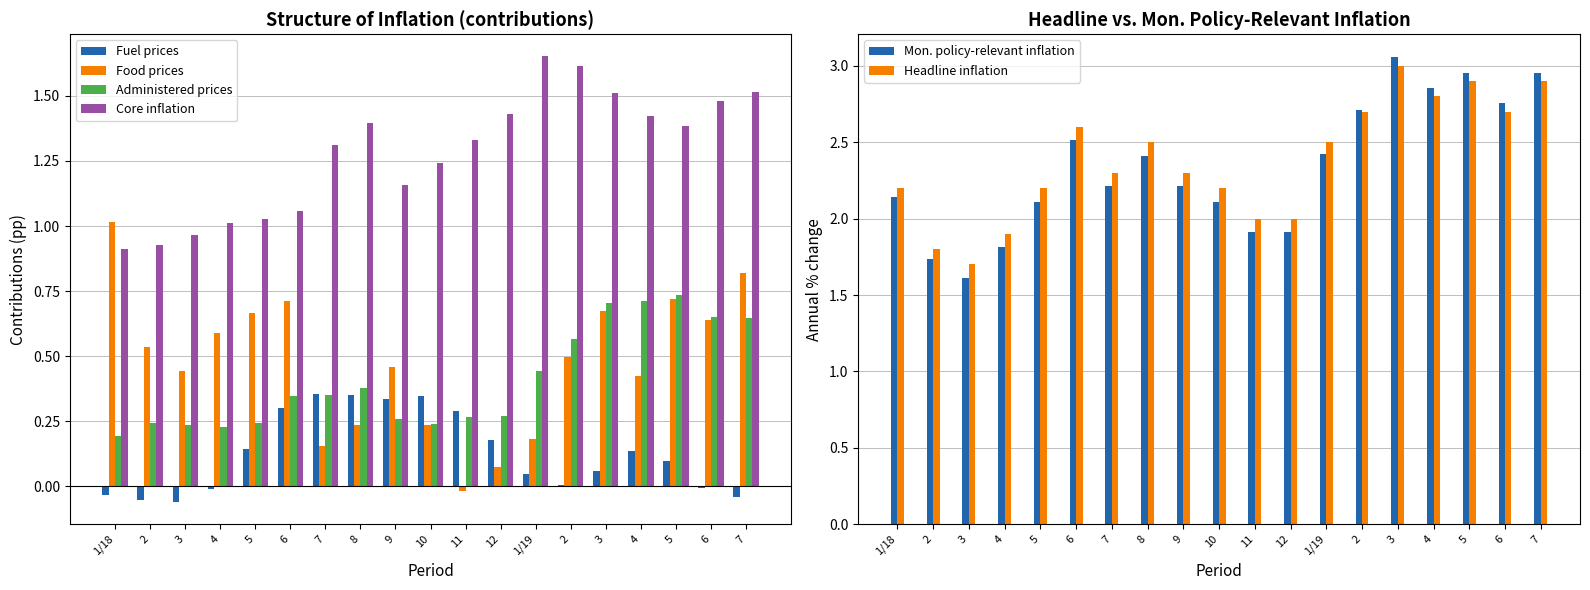

Is the value of Headline inflation at 6 greater than the value of Fuel prices at 5?

Yes